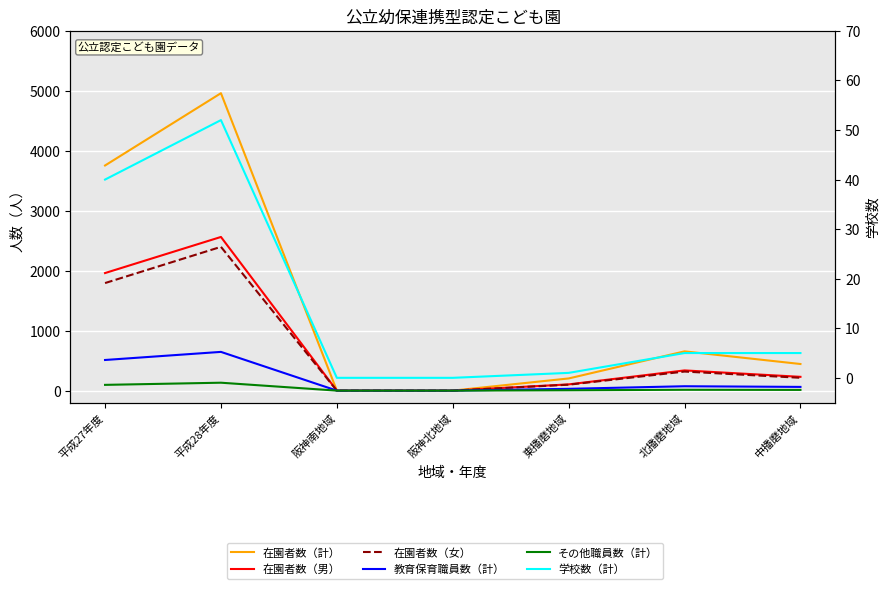

What are all the series names shown in the legend?

在園者数（計）, 在園者数（男）, 在園者数（女）, 教育保育職員数（計）, その他職員数（計）, 学校数（計）